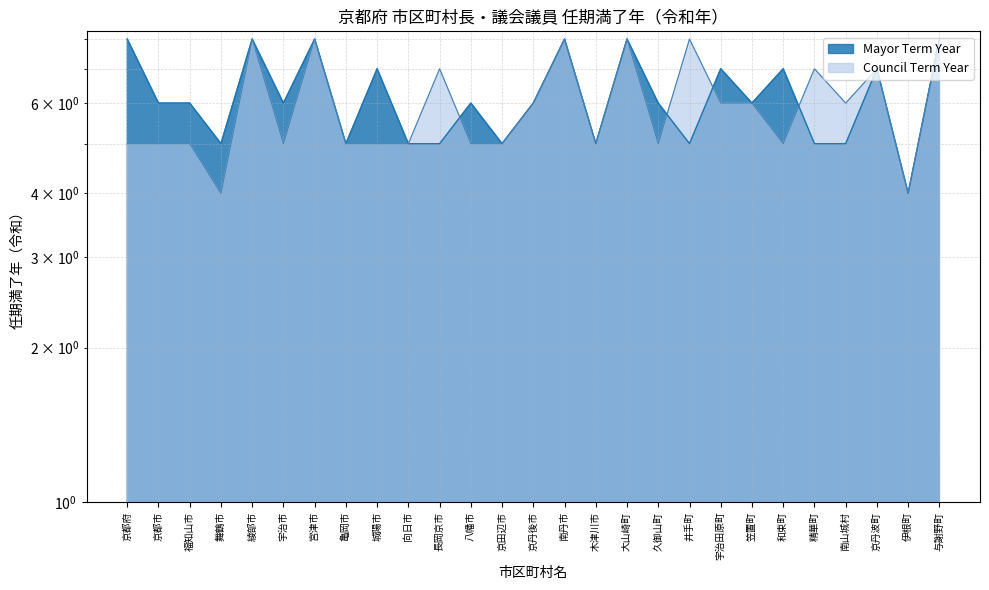

At which category does Mayor Term Year reach its first local valley?

舞鶴市